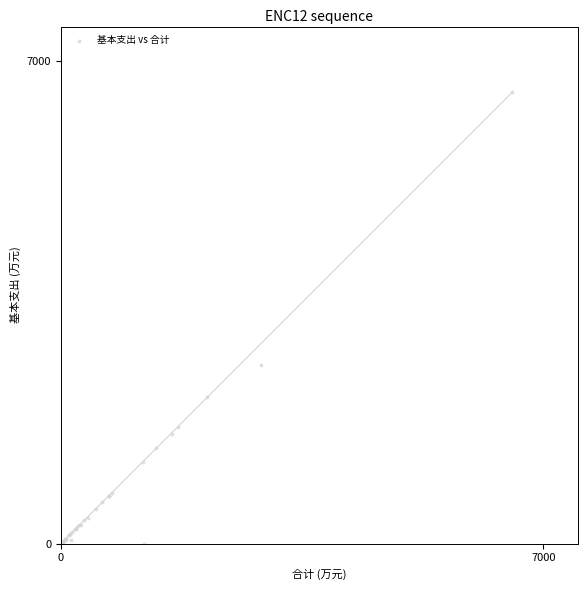

What Y value in the scatter plot is closest to 3274?

2590.0